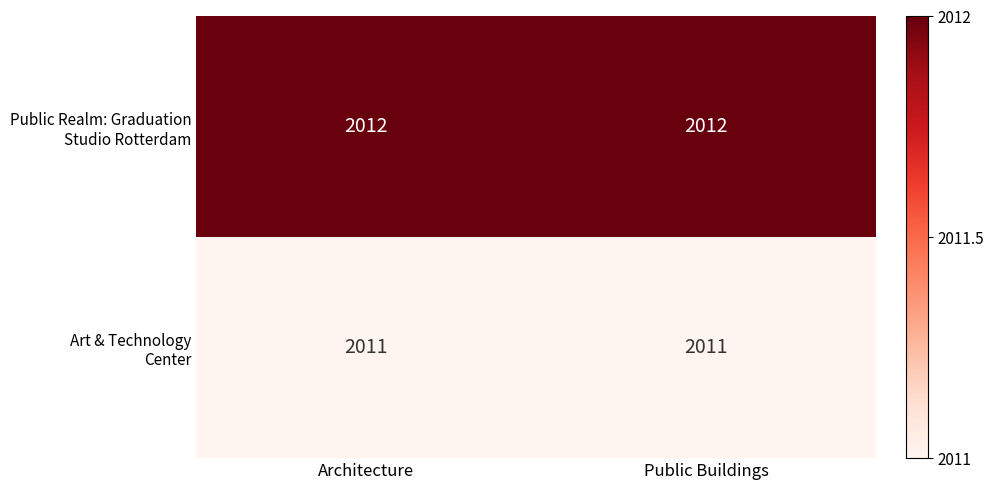

What is the maximum value shown in the chart?

2012